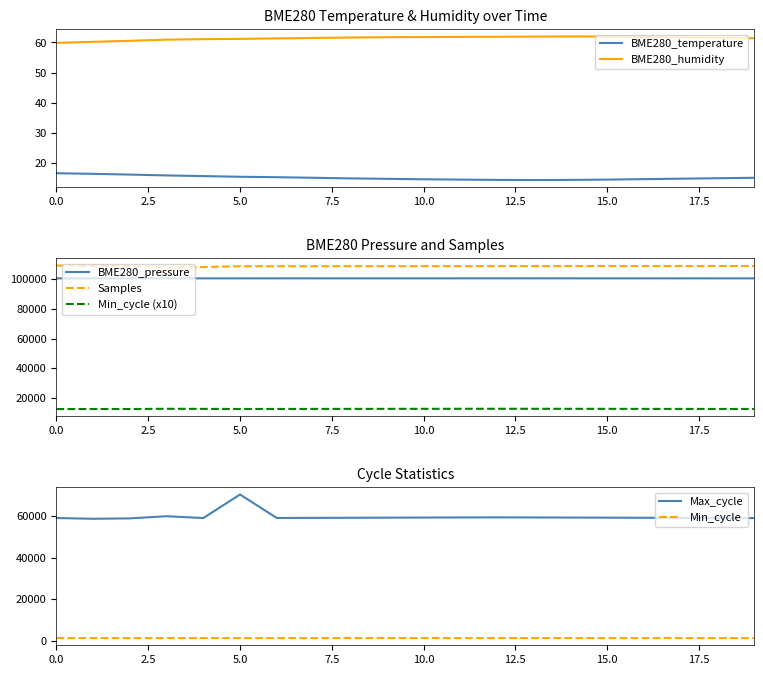

Rank the series by their maximum value, from lowest to highest.

BME280_temperature, BME280_humidity, Min_cycle, Max_cycle, BME280_pressure, Samples